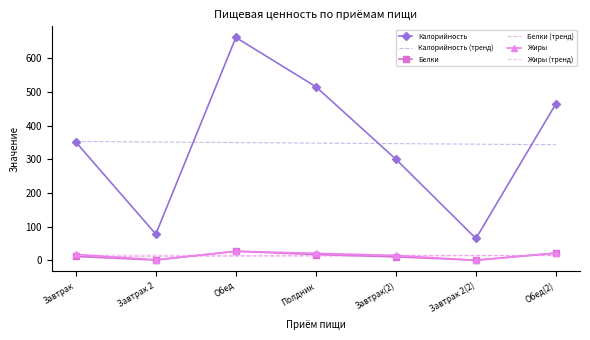

At which label is Калорийность (тренд) closest to 347?

Завтрак(2)